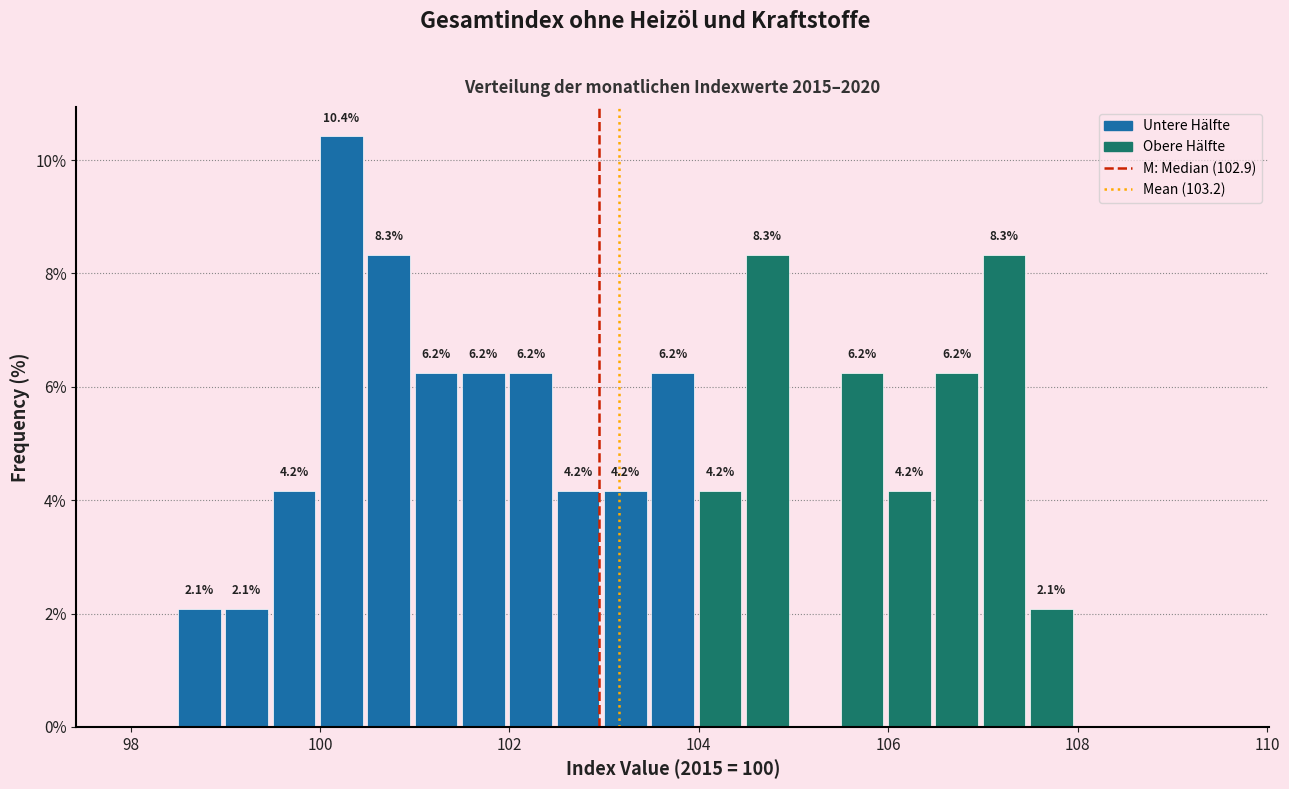

Around what value on the x-axis is the tallest bar? Give the approximate position of its centre, as read against the axis.

100.2